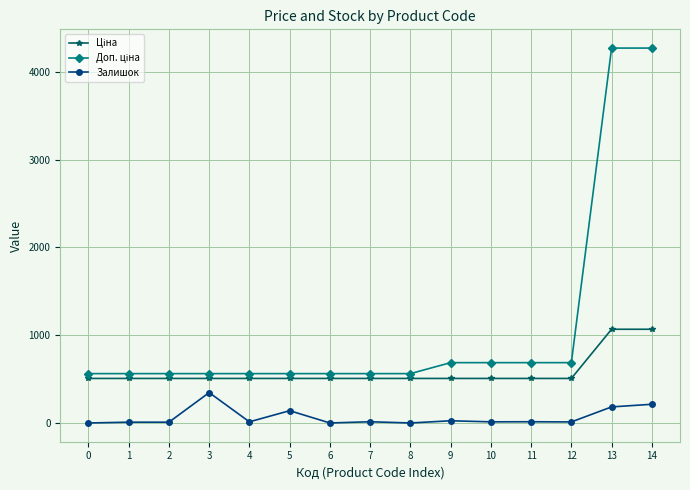

What is the spread (max minus min) of values at 0?

562.0